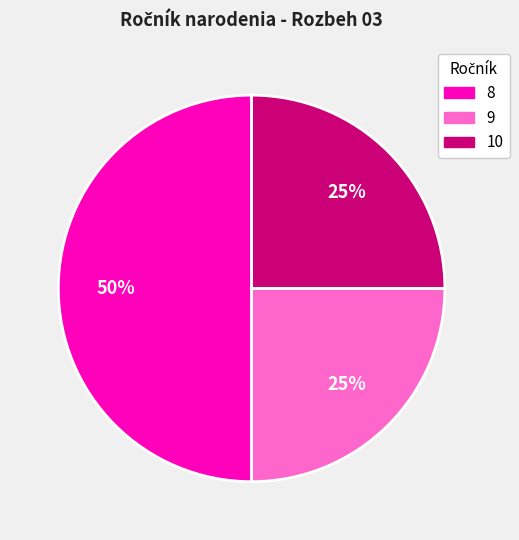

How many slices are in this pie chart?

3